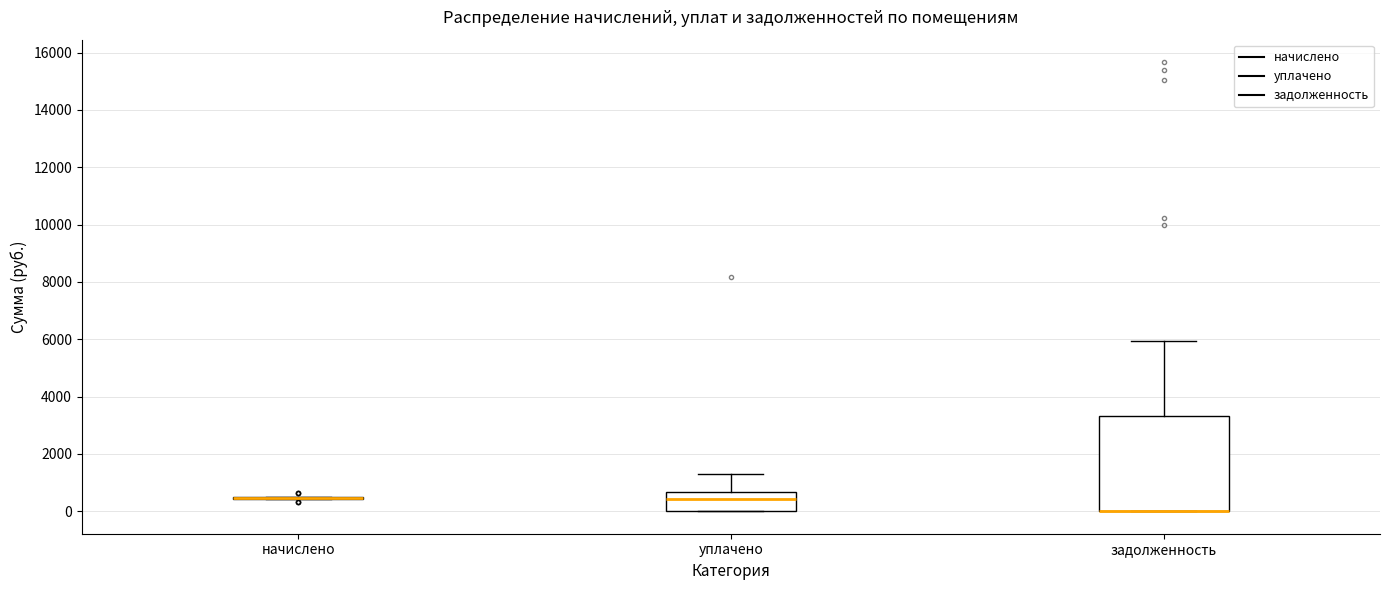

Reading left to right, read every box against the y-axis: the position of its median line, the range the box covers, and the ends of its whiskers. The values are not printed on the chart, so give them approximately, as read against the axis.

начислено: box collapsed to a line at 400, whiskers 400 to 400
уплачено: median 400, box 0 to 600, whiskers 0 to 1200
задолженность: median 0 (drawn on the box's lower edge), box 0 to 3400, whiskers 0 to 6000